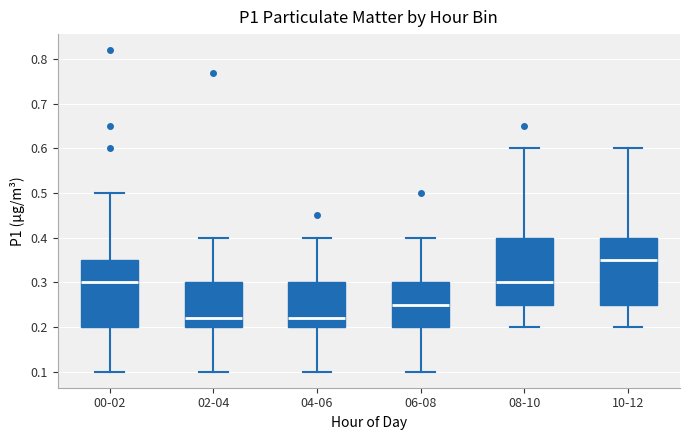

Reading left to right, read every box against the y-axis: the position of its median line, the range the box covers, and the ends of its whiskers. The values are not printed on the chart, so give them approximately, as read against the axis.

00-02: median 0.30, box 0.20 to 0.35, whiskers 0.10 to 0.50
02-04: median 0.22, box 0.20 to 0.30, whiskers 0.10 to 0.40
04-06: median 0.22, box 0.20 to 0.30, whiskers 0.10 to 0.40
06-08: median 0.25, box 0.20 to 0.30, whiskers 0.10 to 0.40
08-10: median 0.30, box 0.25 to 0.40, whiskers 0.20 to 0.60
10-12: median 0.35, box 0.25 to 0.40, whiskers 0.20 to 0.60